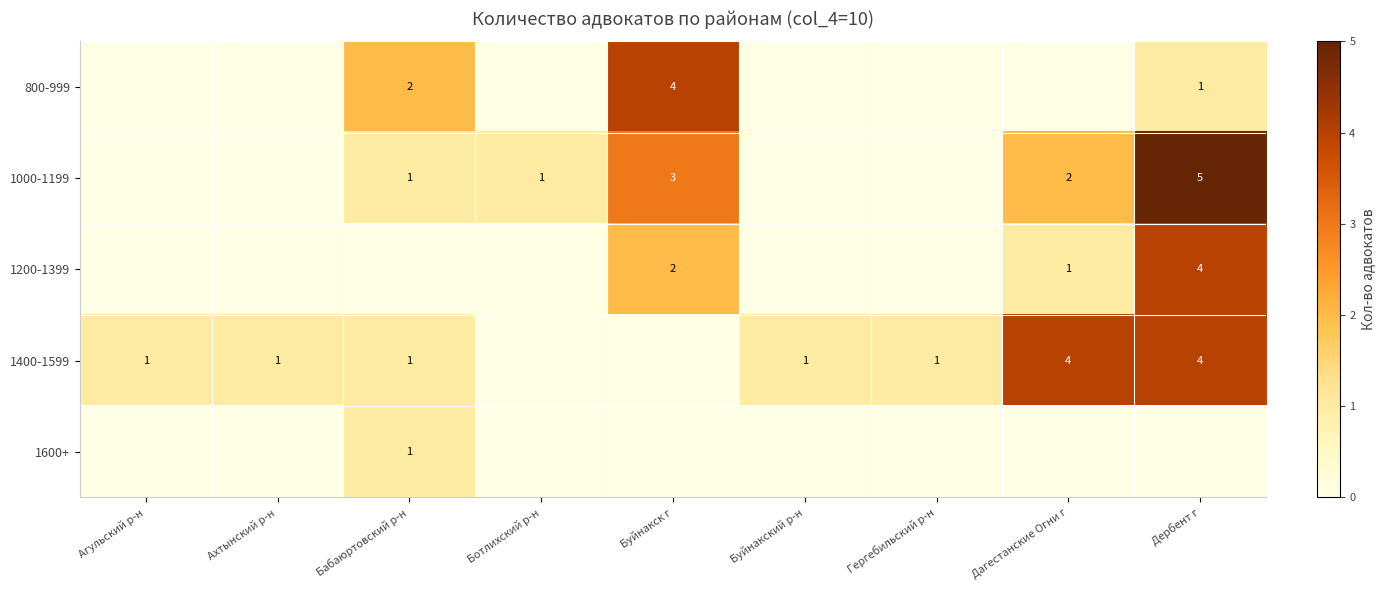

True or false: 1200-1399 has a value of 3 at Буйнакск г.

False